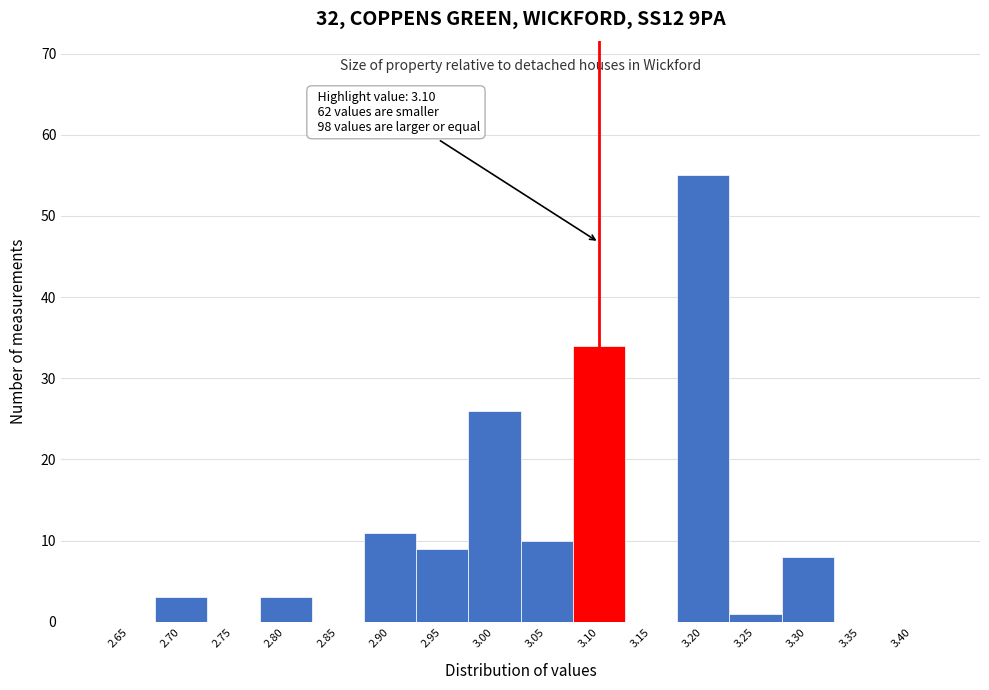

Reading left to right, list all the values displayed in this chart.

2.65=0	2.70=3	2.75=0	2.80=3	2.85=0	2.90=11	2.95=9	3.00=26	3.05=10	3.10=34	3.15=0	3.20=55	3.25=1	3.30=8	3.35=0	3.40=0